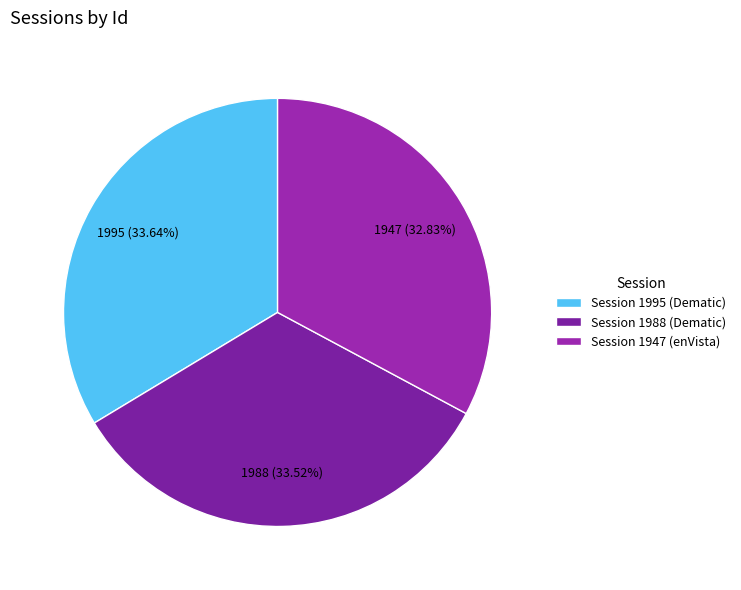

How many slices are in this pie chart?

3